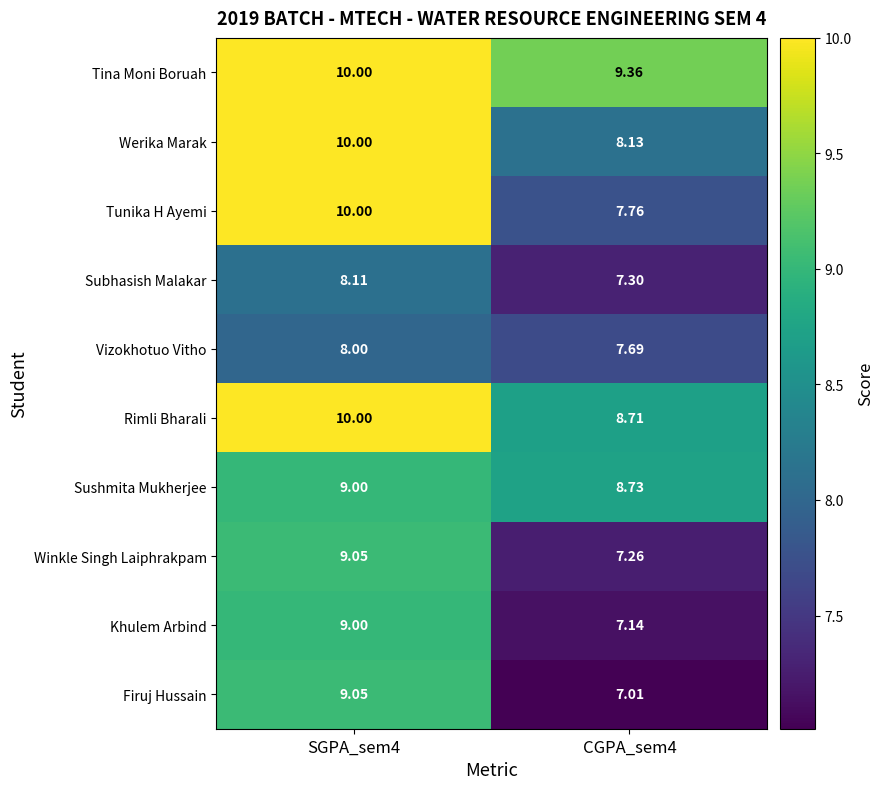

Which series has the widest spread of values?

Tunika H Ayemi